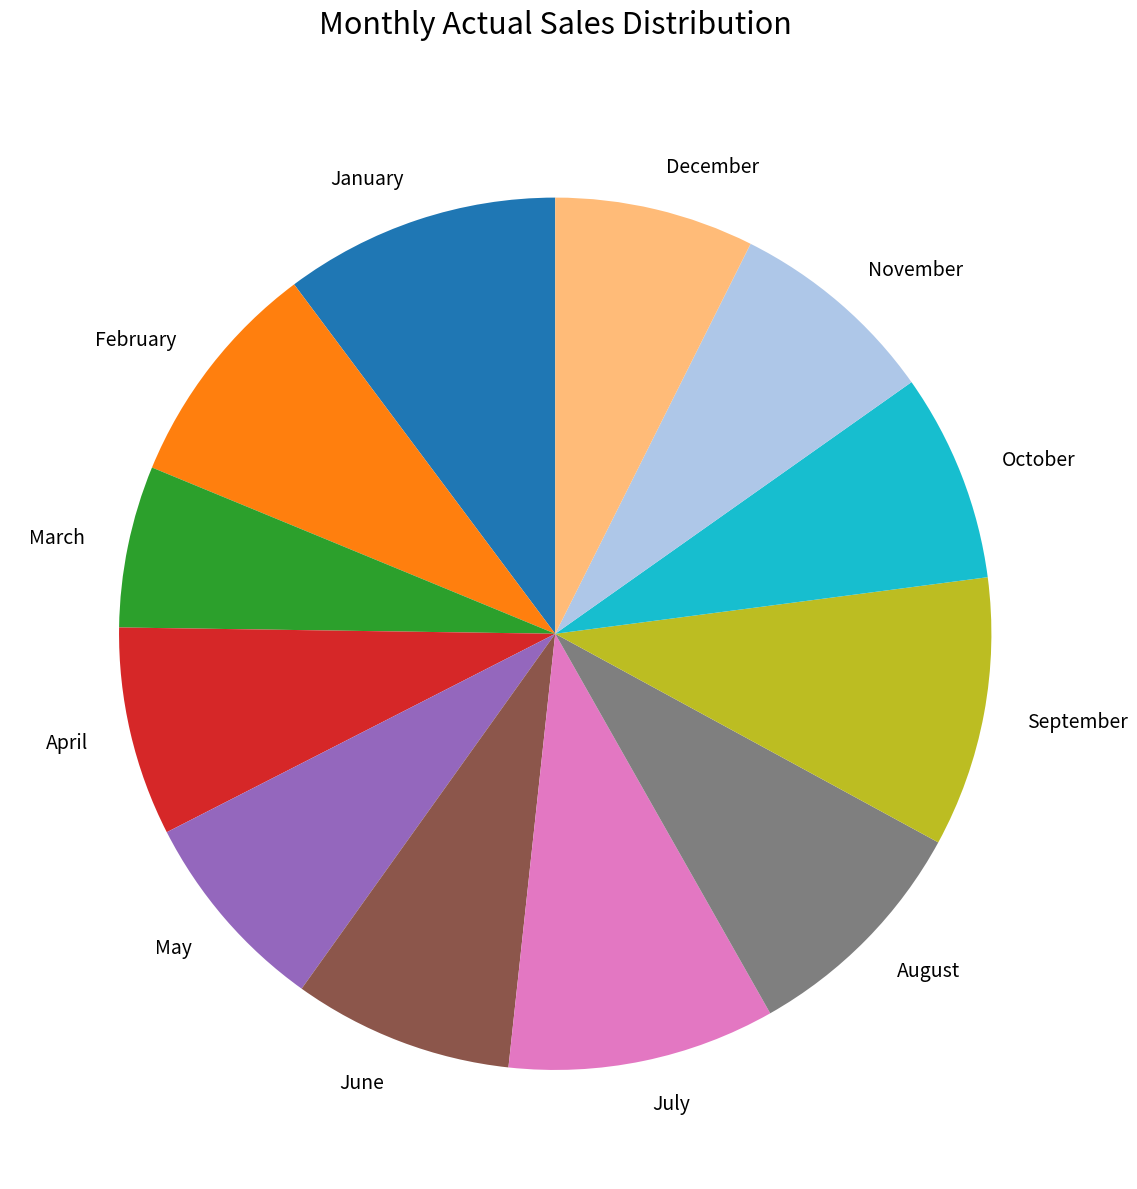

What is the smallest slice in the pie chart?

March